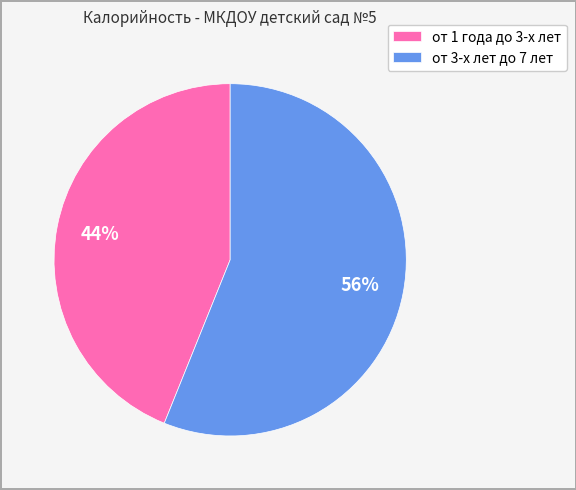

Which slice is the largest?

от 3-х лет до 7 лет